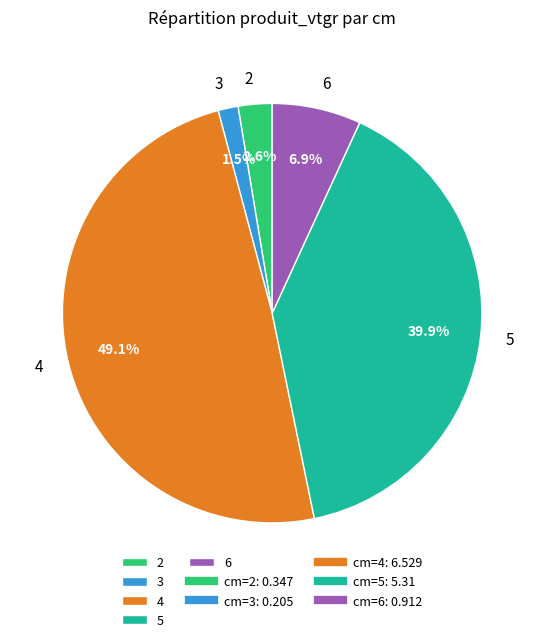

The 5 slice represents 33% of the pie. True or false?

False